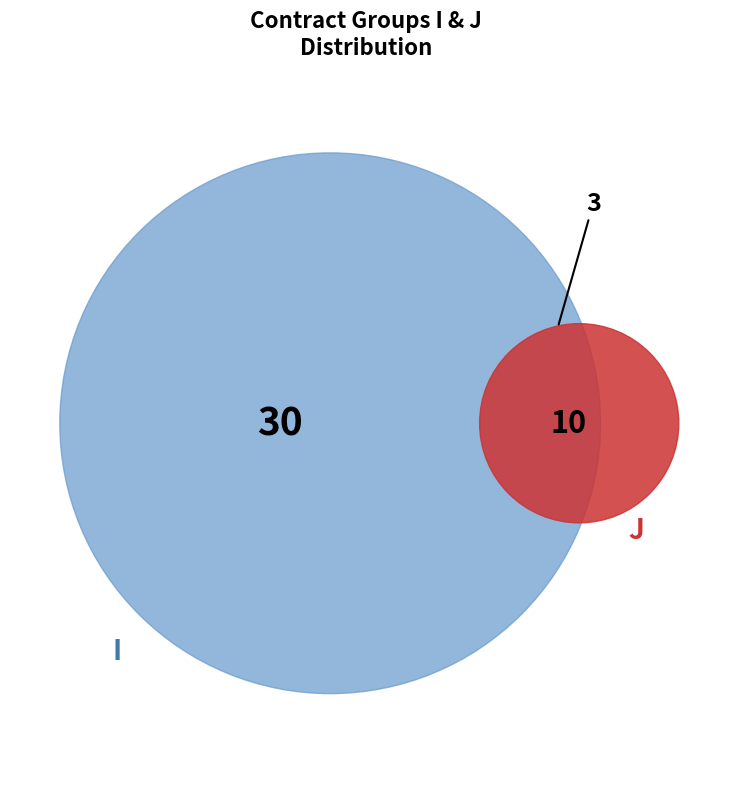

Combined, what portion of the pie is I and J?

100.0%